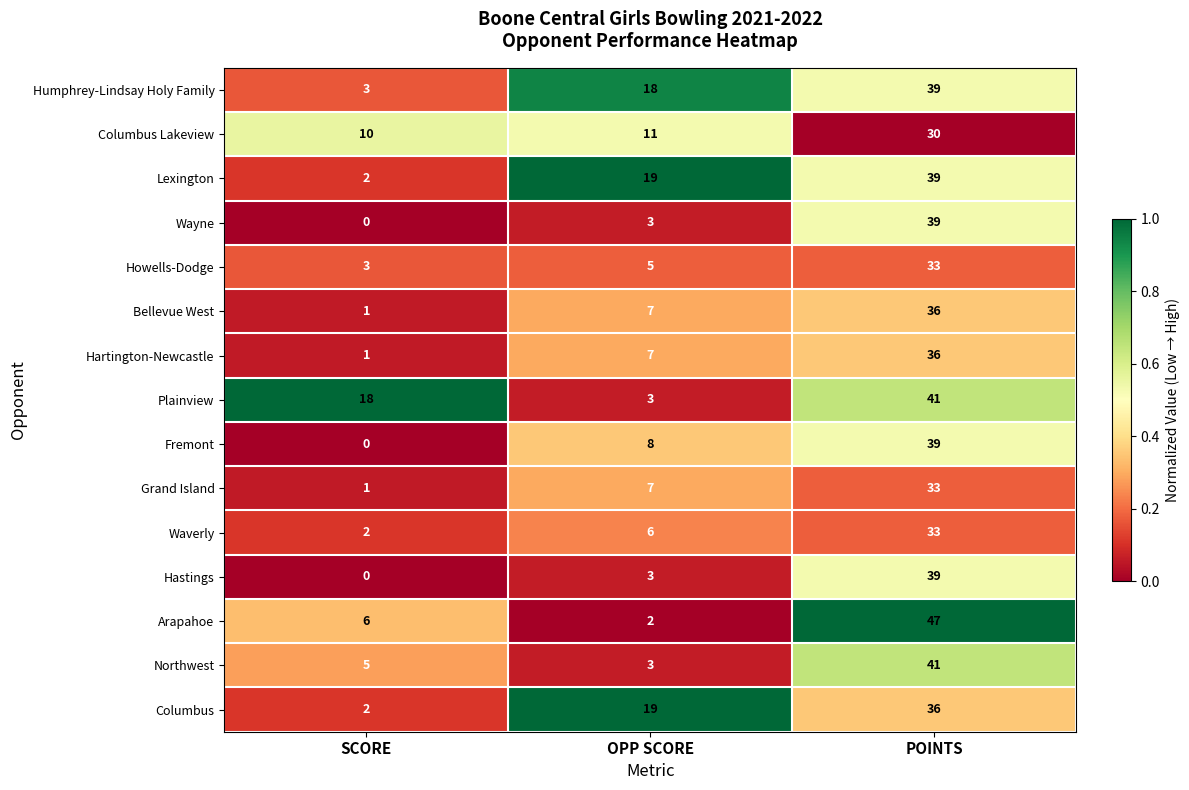

At which category is the sum across all series the highest?

POINTS